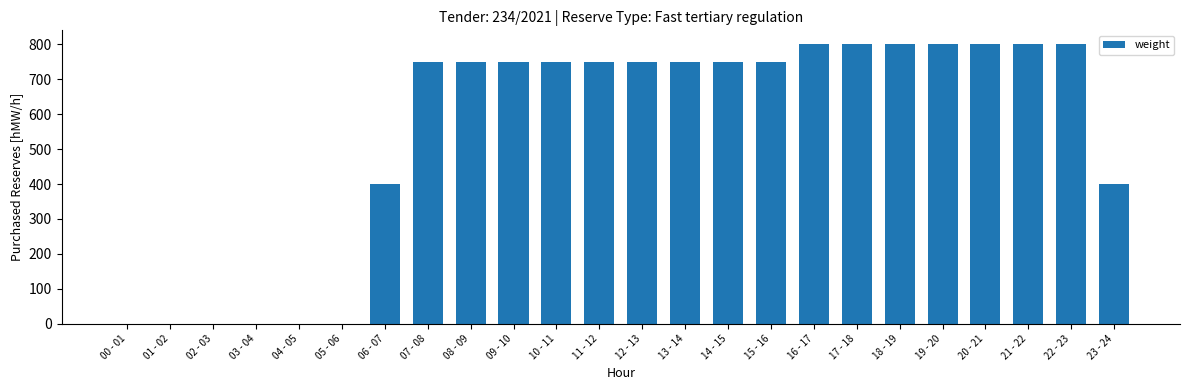

What is the sum of the values at 14 - 15 and 13 - 14?

1500